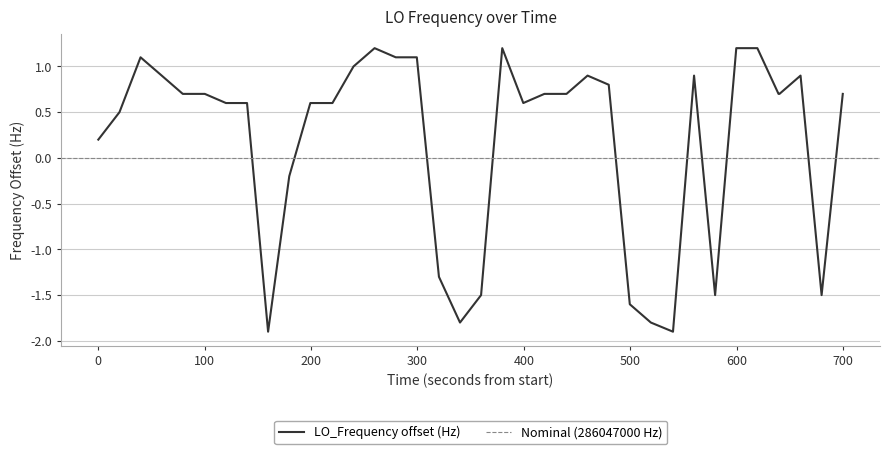

What is the lowest value of the LO_Frequency offset (Hz) series?

-1.9